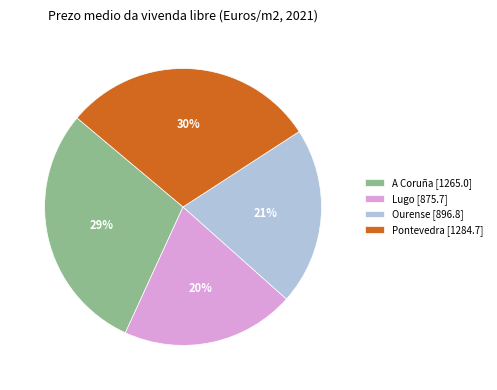

The Lugo slice represents 30% of the pie. True or false?

False